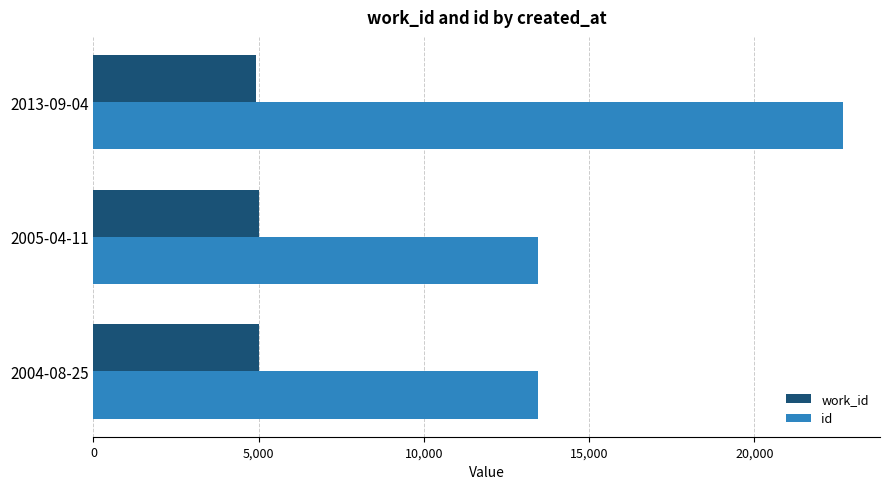

At which category is the sum across all series the highest?

2013-09-04